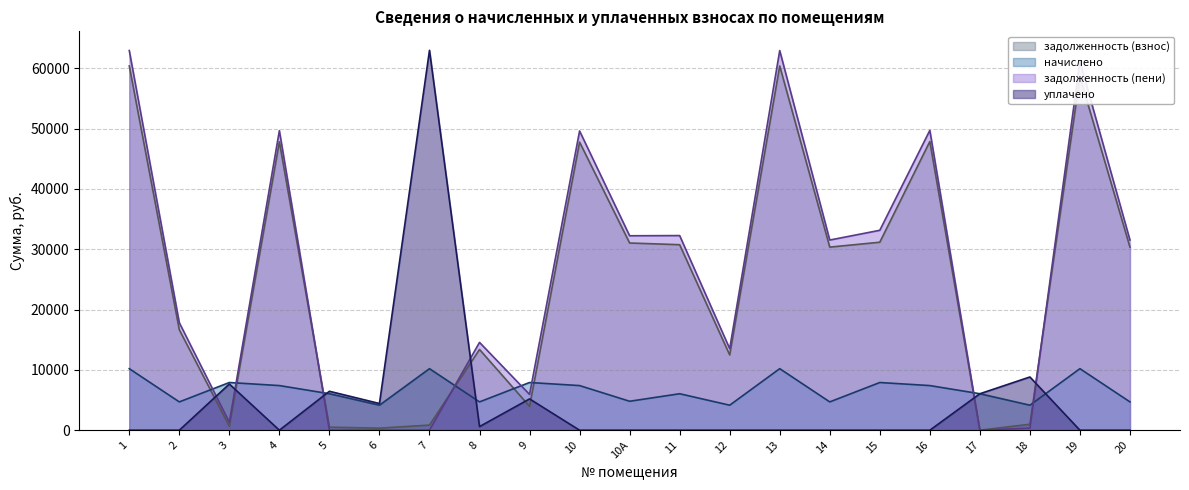

What are all the series names shown in the legend?

задолженность (взнос), начислено, задолженность (пени), уплачено